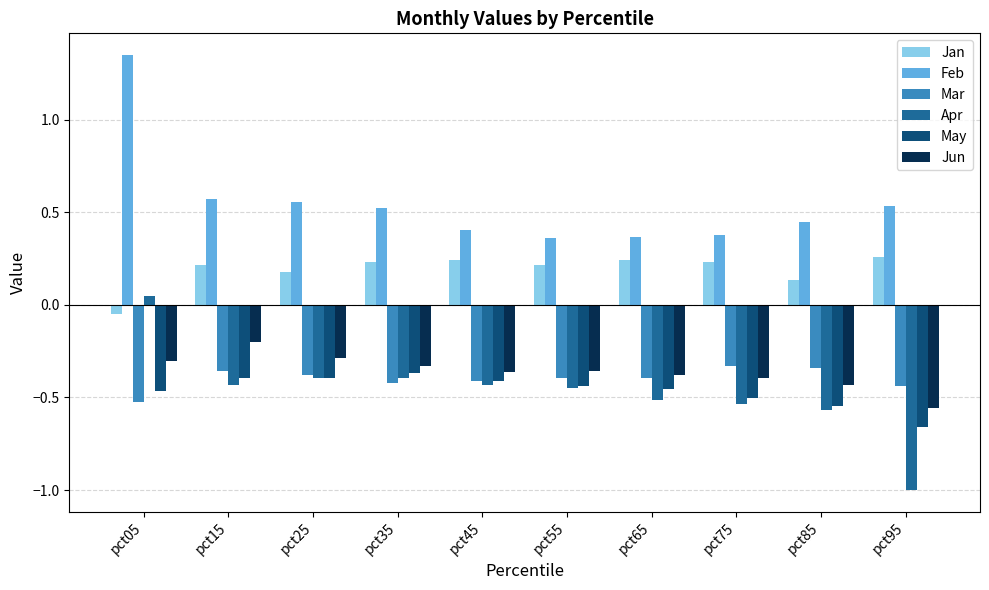

What is the sum of the May values at pct25 and pct35?

-0.8